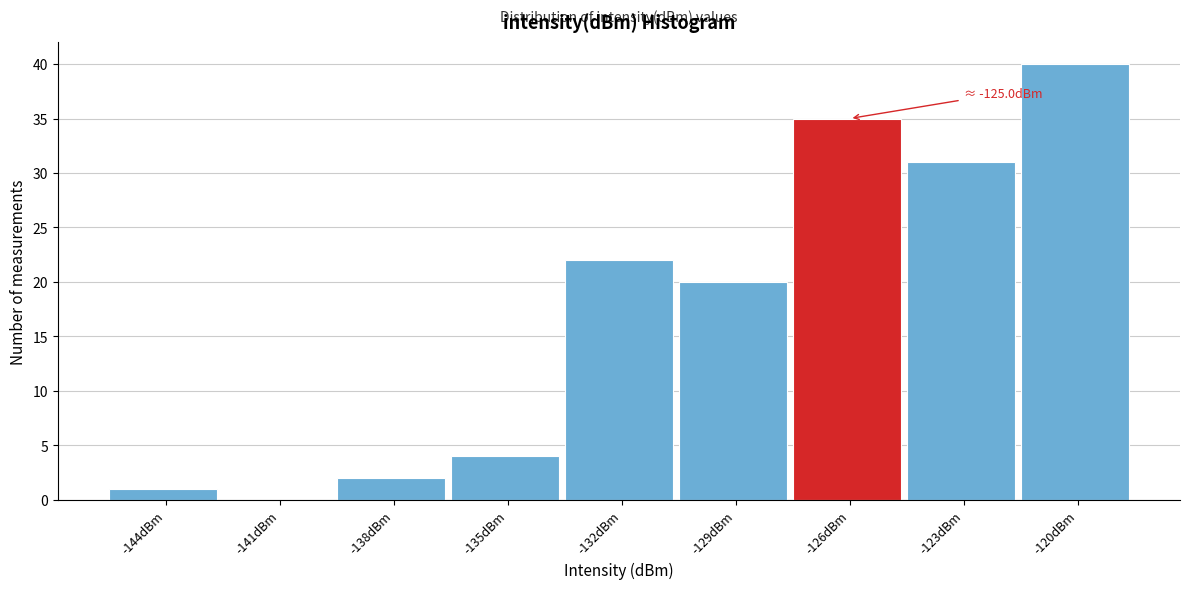

Reading right to left, what are all the values shown in this chart?

-120dBm=40	-123dBm=31	-126dBm=35	-129dBm=20	-132dBm=22	-135dBm=4	-138dBm=2	-141dBm=0	-144dBm=1